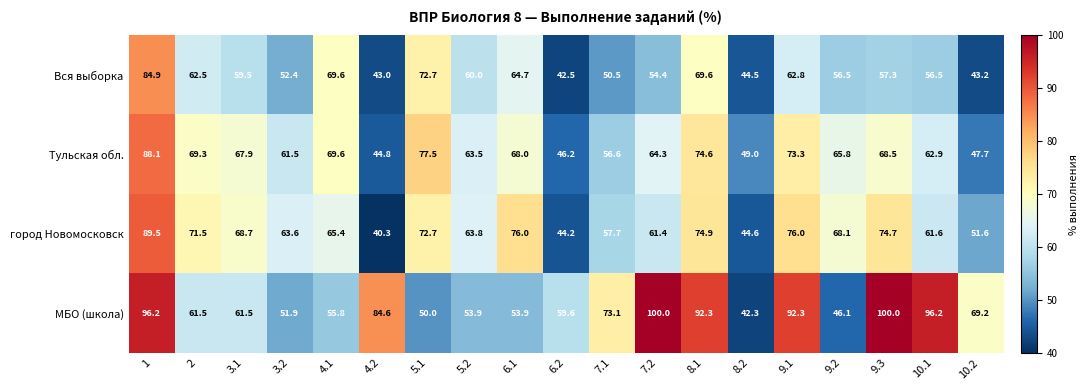

What is the average value of the Тульская обл. series?

64.2